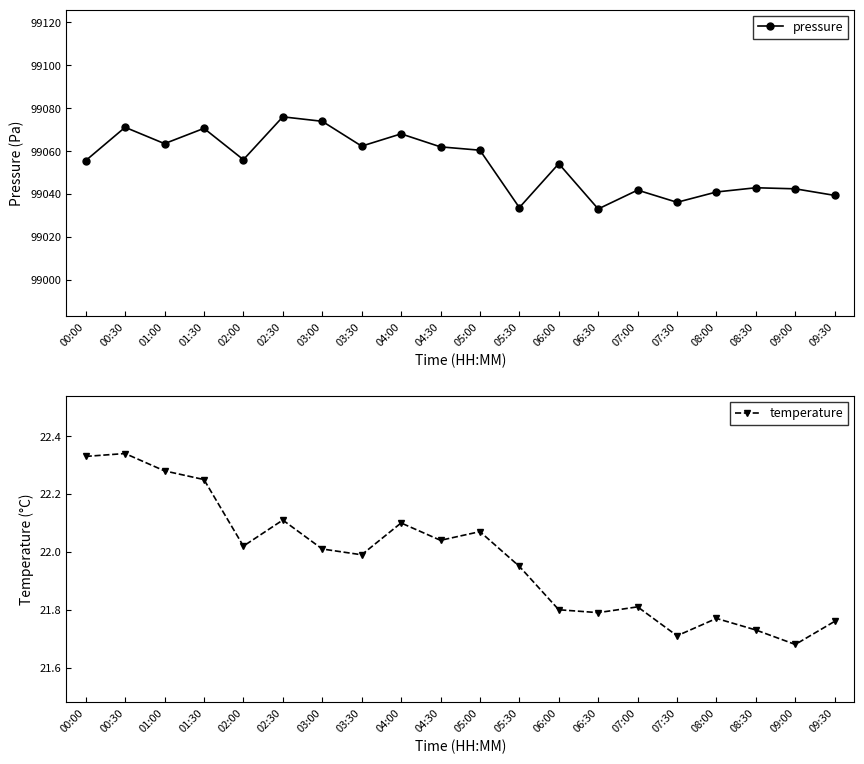

What is the maximum value shown in the chart?

99076.0